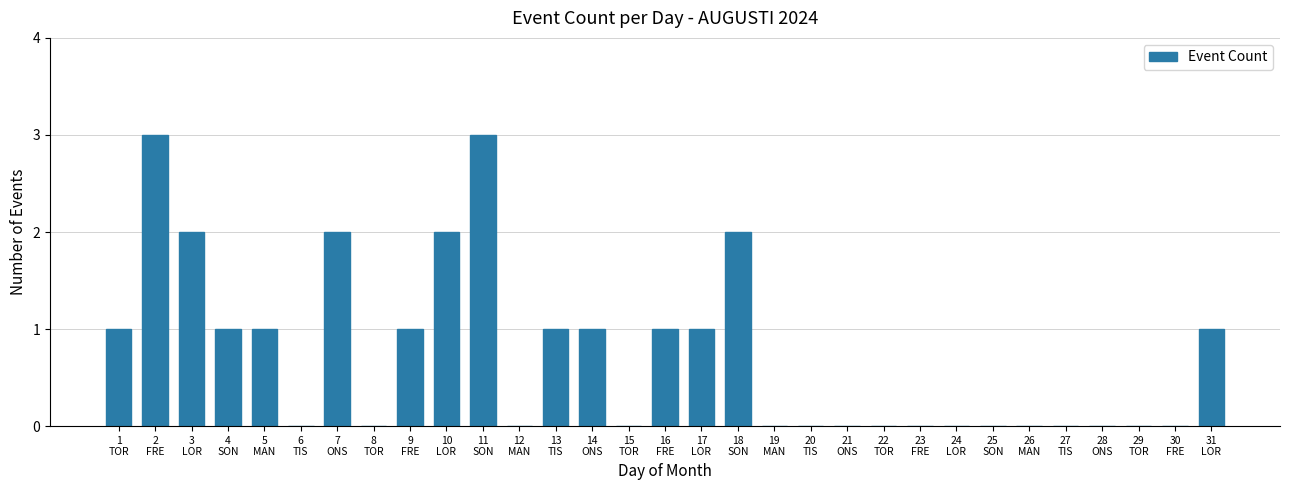

Are the bars horizontal?

No